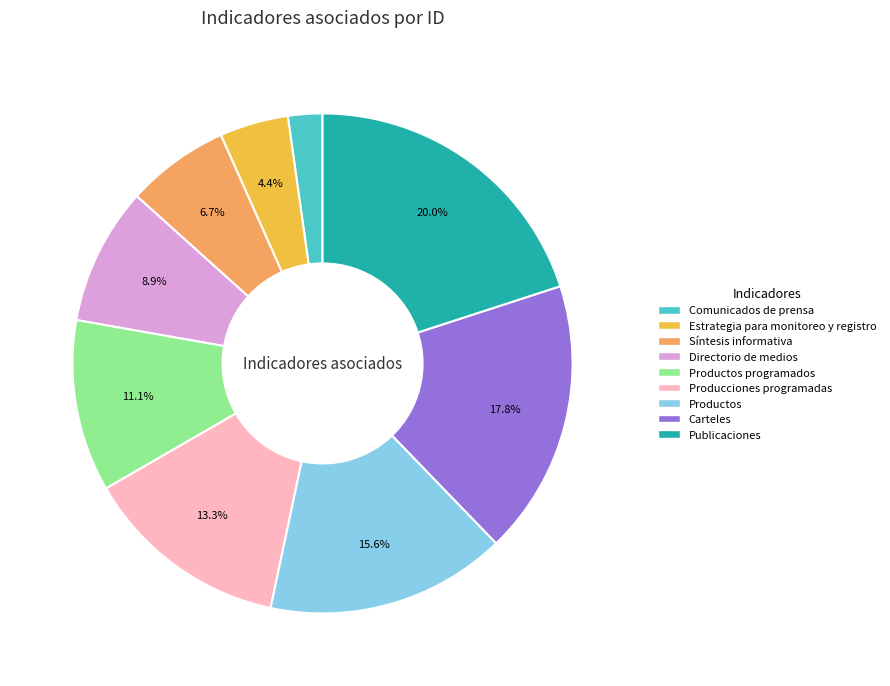

Is there any slice that represents more than half of the pie?

No